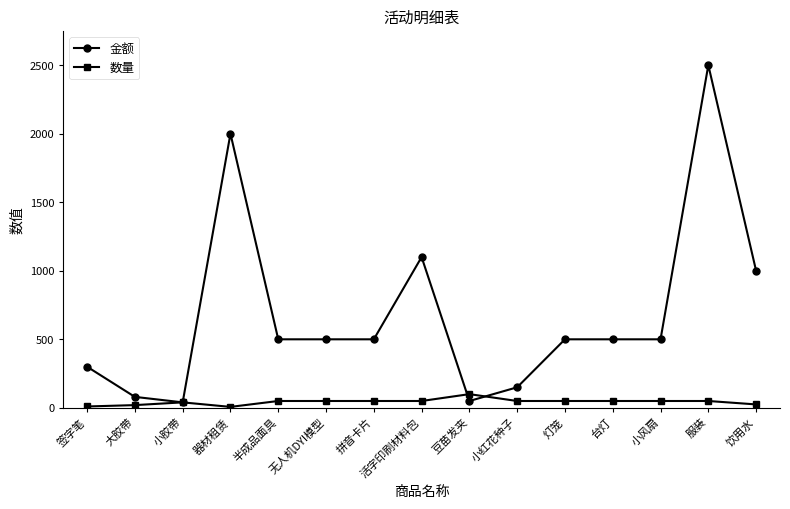

List the series in order of their overall mean, highest first.

金额, 数量